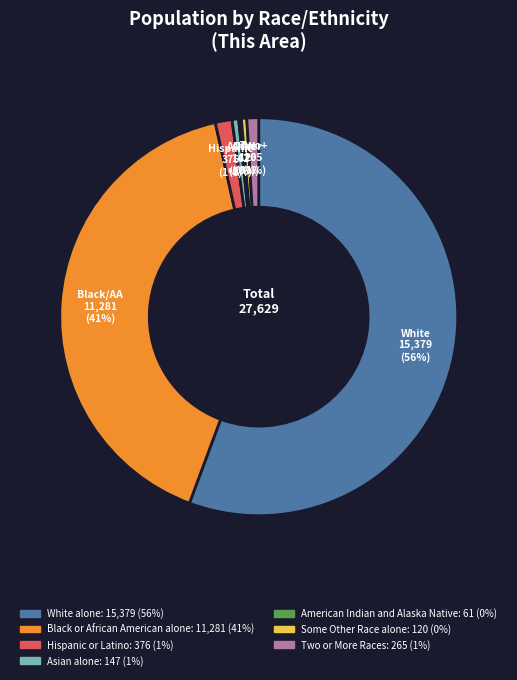

Is there a majority slice in this chart?

Yes